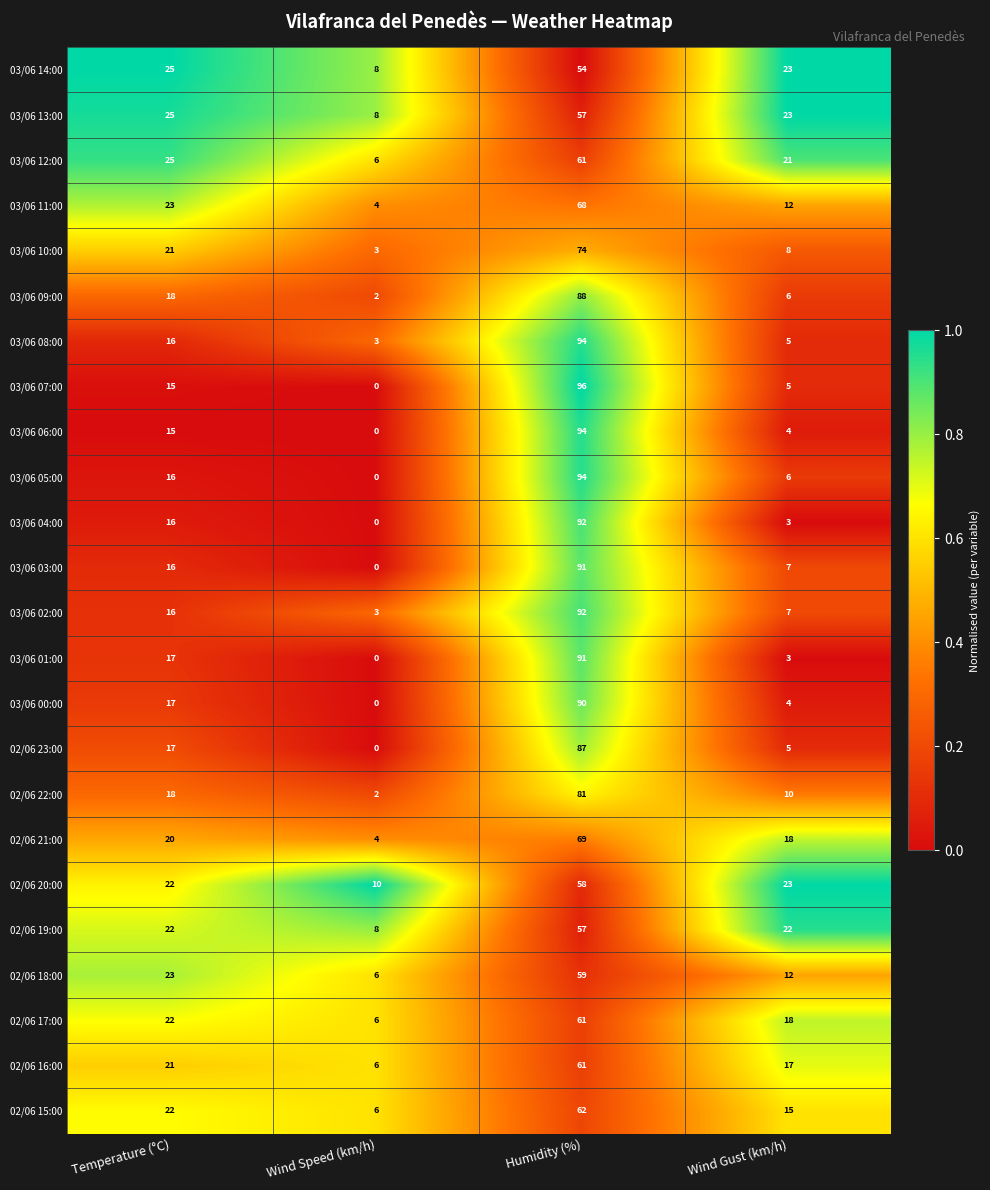

Which category has the highest value in the 03/06 03:00 series?

Humidity (%)